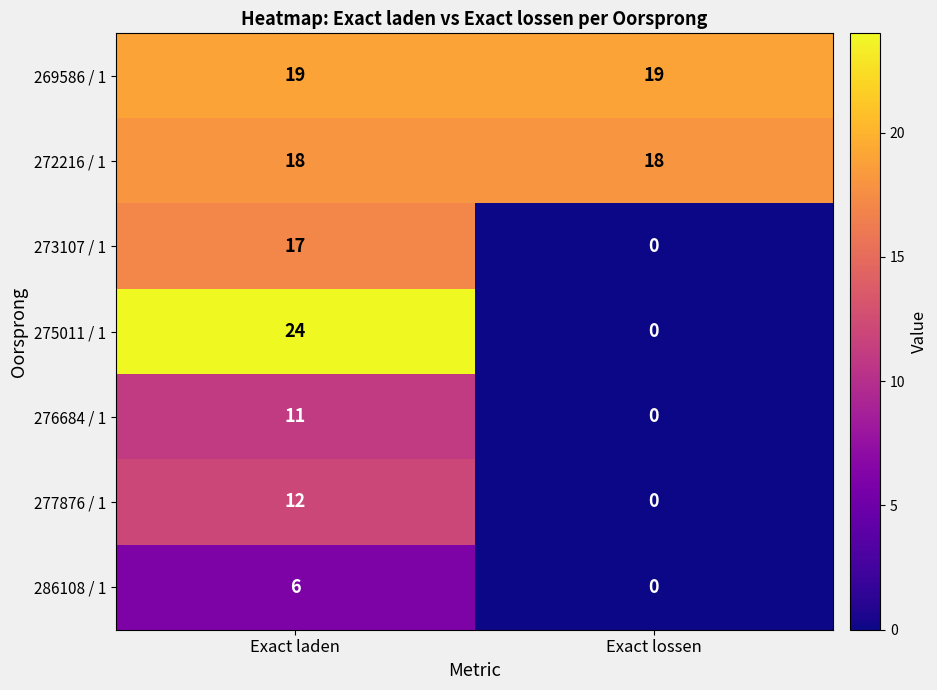

What is the difference between the maximum and minimum values in the 276684 / 1 series?

11